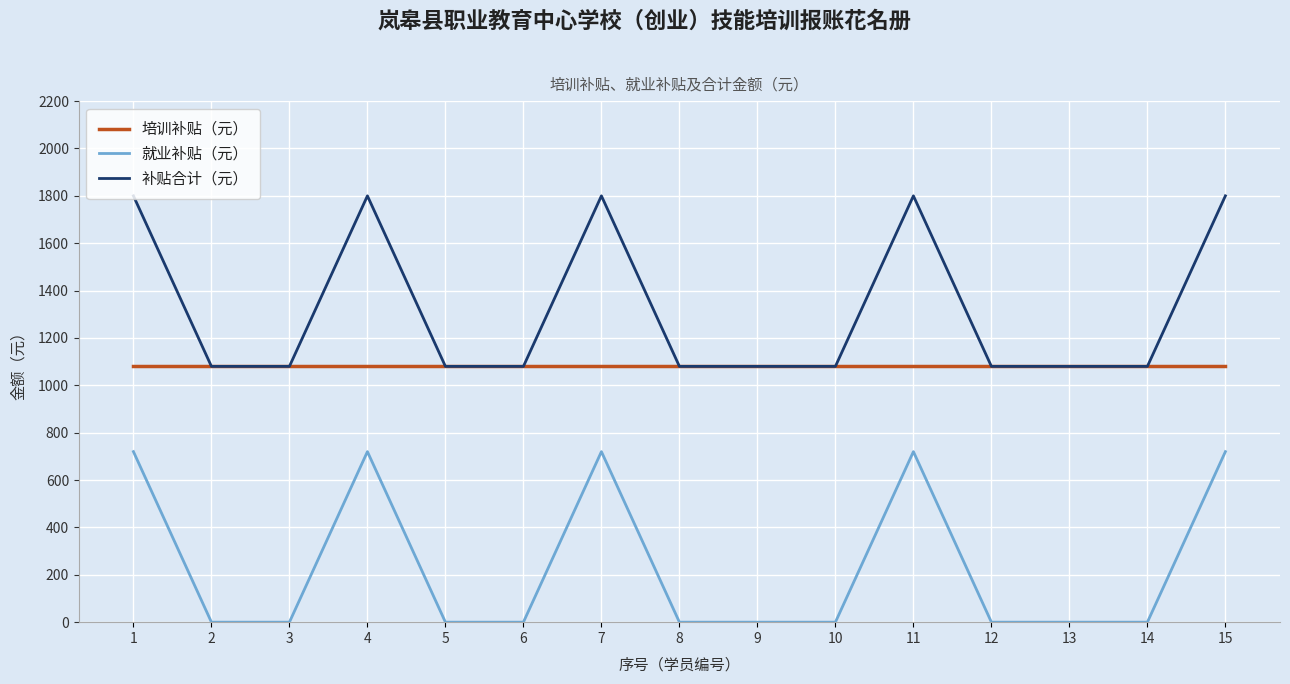

At 4, list the series in order from largest to smallest.

补贴合计（元）, 培训补贴（元）, 就业补贴（元）